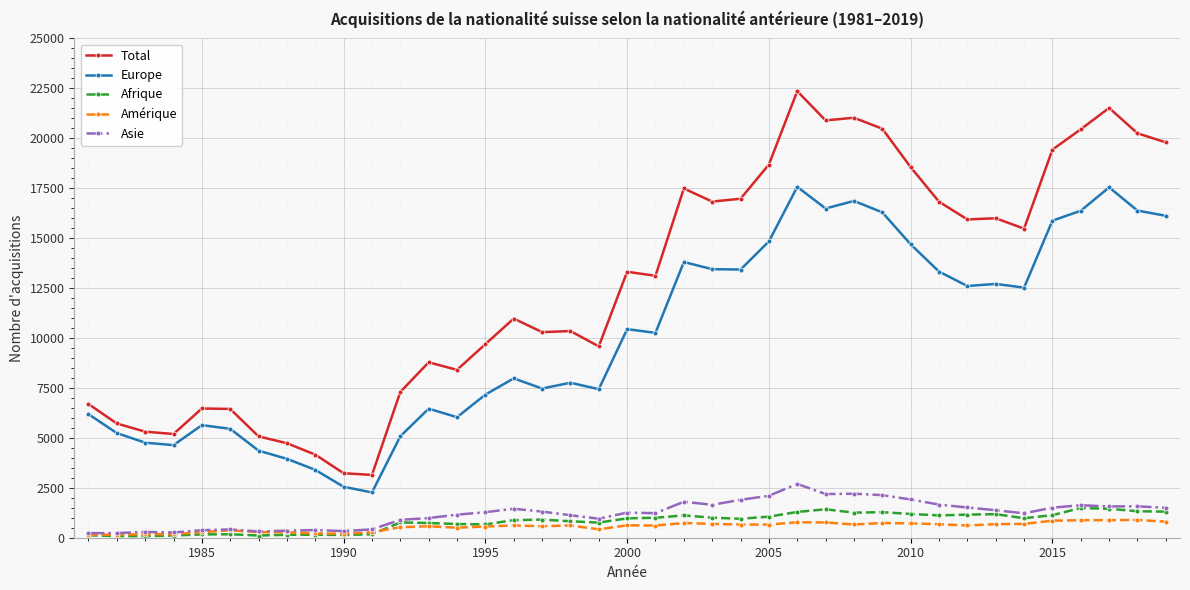

What is the greatest value displayed?

22359